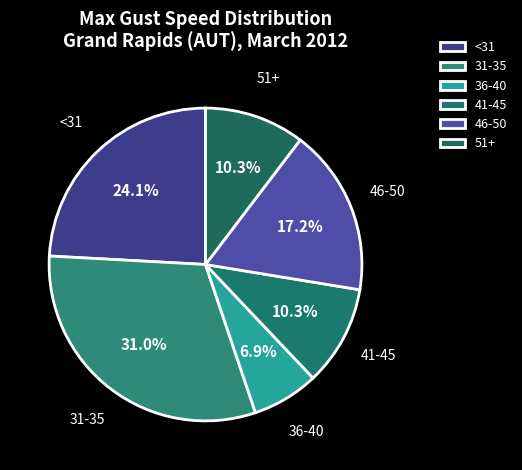

Does <31 account for over 50% of the chart?

No